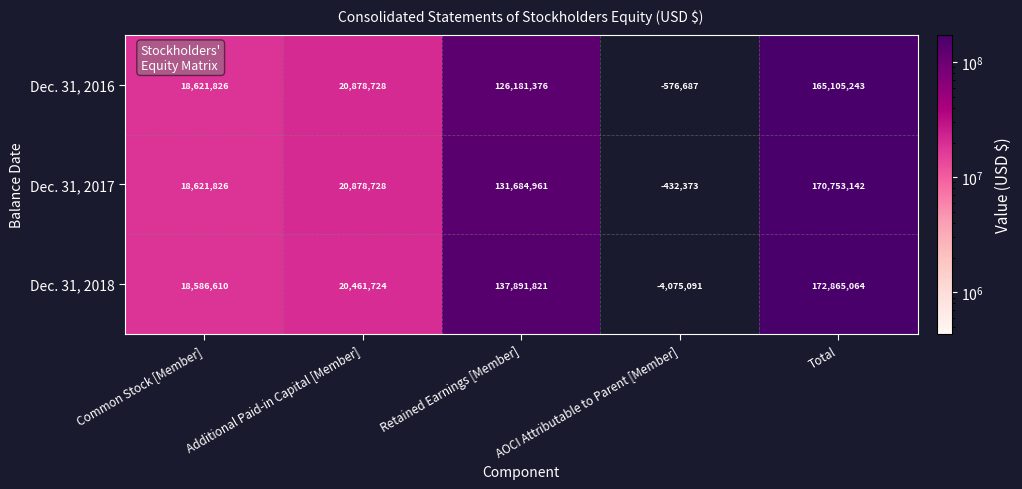

Count the number of categories in the chart.

5